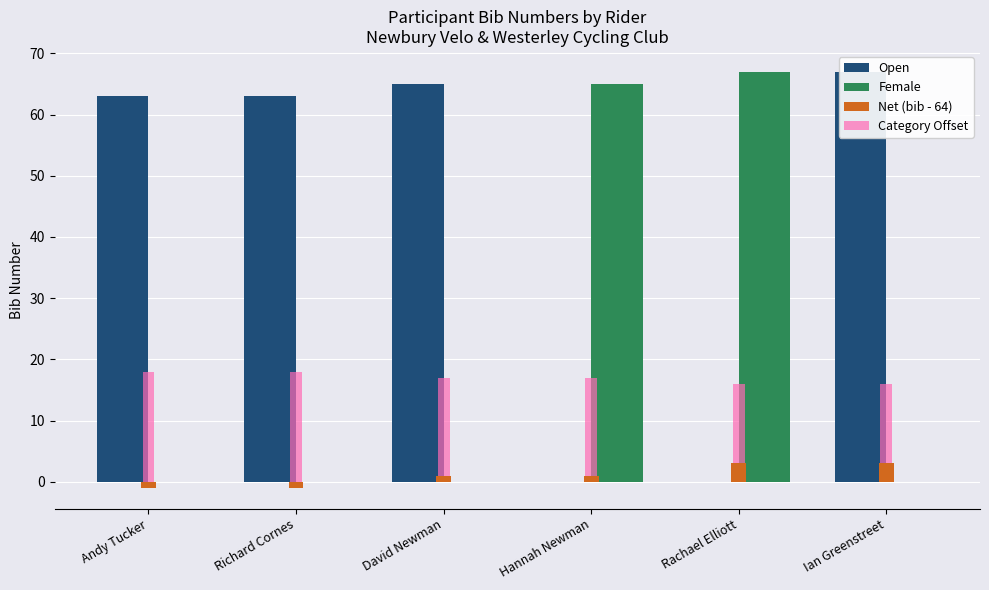

What position from the left is Ian Greenstreet?

6